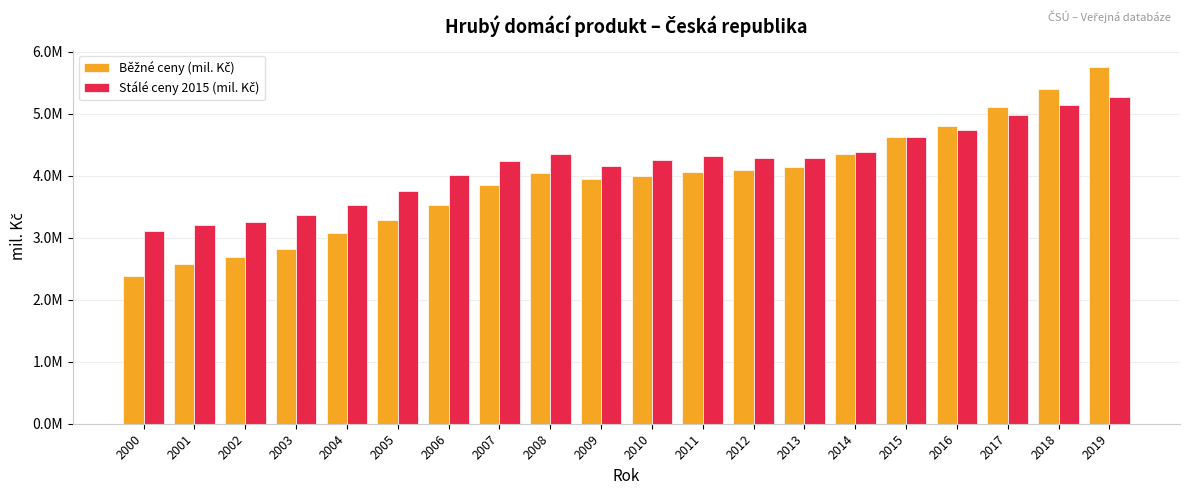

Does the chart contain stacked bars?

No